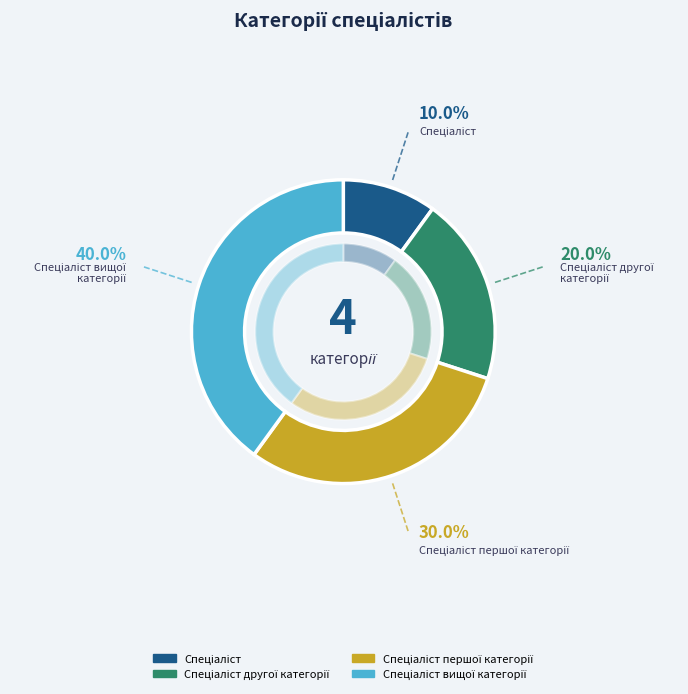

What portion of the pie excludes Спеціаліст?

90.0%